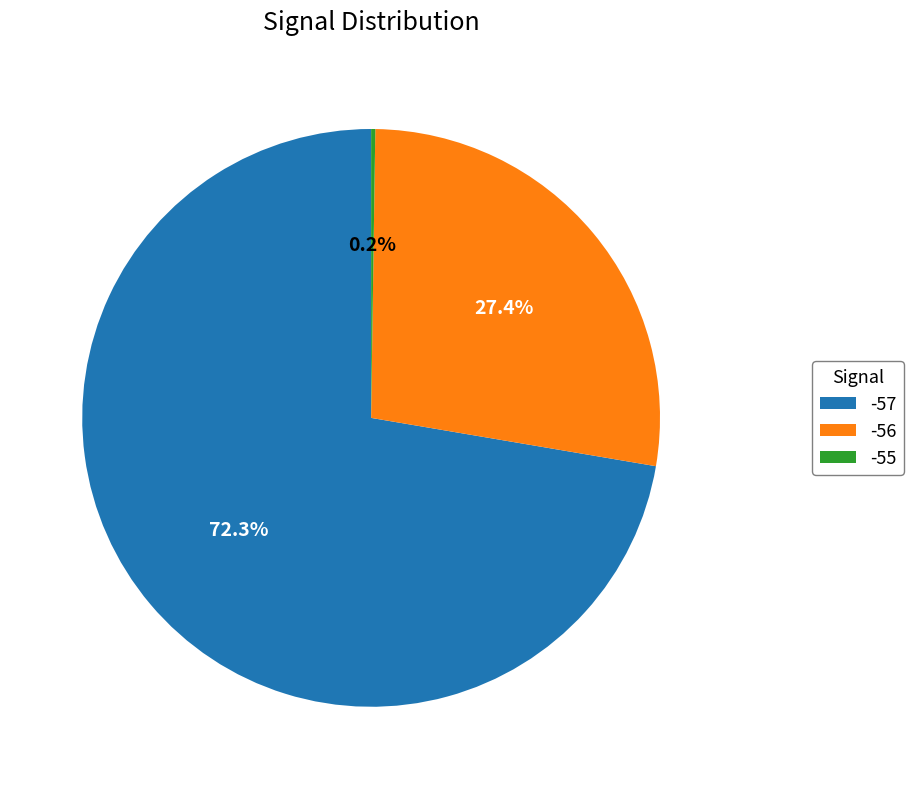

Approximately how many times larger is the value at -56 compared to -57?

0.4